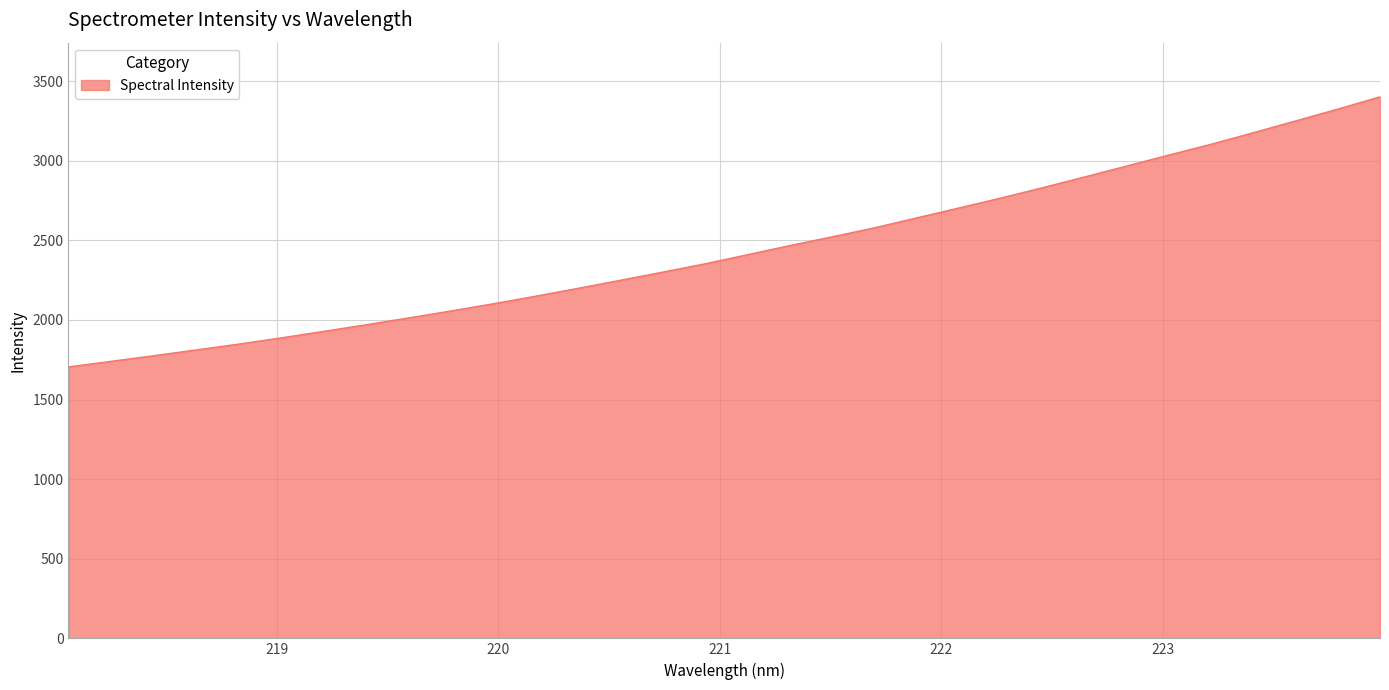

How many lines are shown in the chart?

1